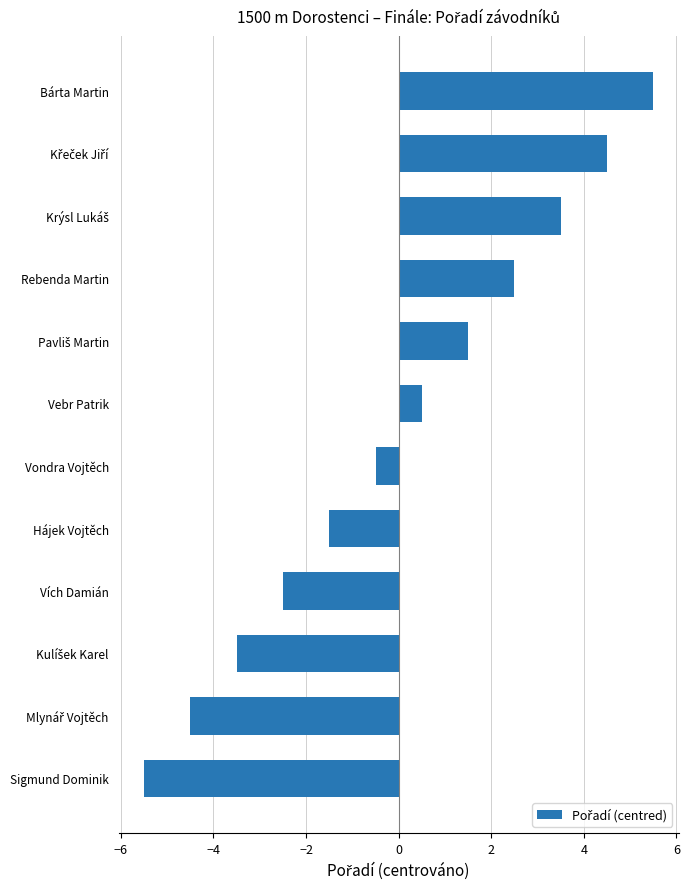

True or false: the data shows 5.5 at Bárta Martin.

True